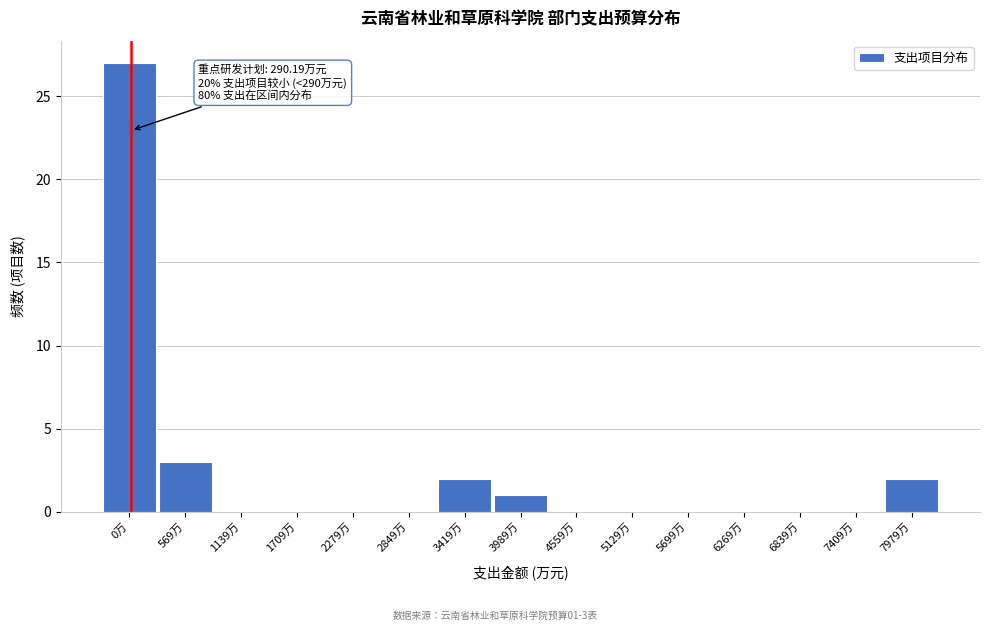

Reading left to right, transcribe all the data shown in this chart.

0万=27	569万=3	1139万=0	1709万=0	2279万=0	2849万=0	3419万=2	3989万=1	4559万=0	5129万=0	5699万=0	6269万=0	6839万=0	7409万=0	7979万=2